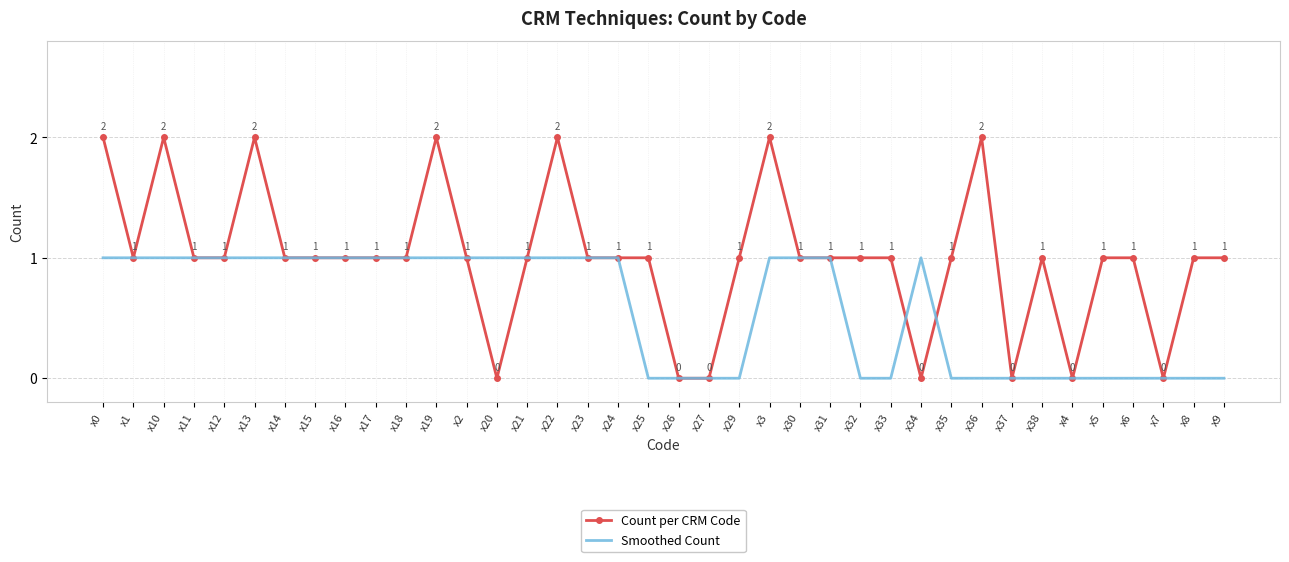

Rank the series by their maximum value, from highest to lowest.

Count per CRM Code, Smoothed Count